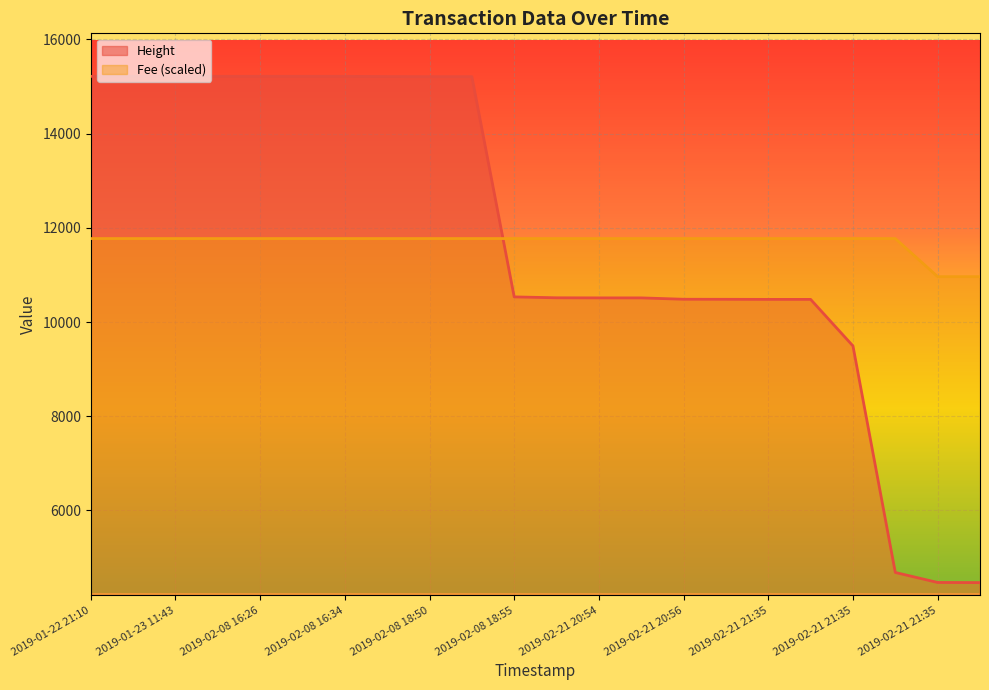

True or false: Fee has a value of 11772.5 at 2019-02-21 20:54.

True